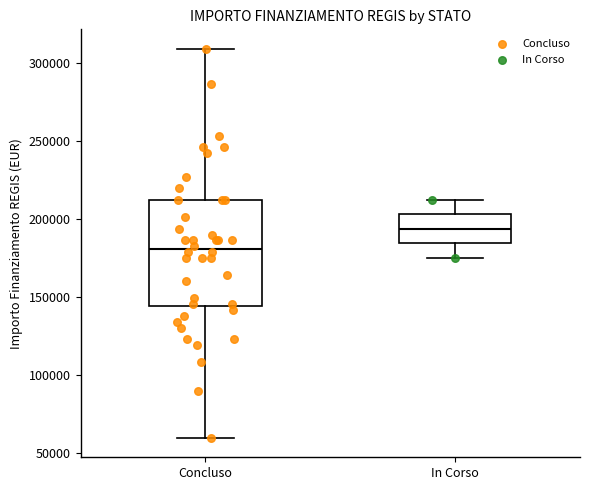

Reading left to right, transcribe this box plot: for each box, give where its median line is, the range the box spans, and where its two whiskers end, as read against the y-axis. The values are not printed on the chart, so give them approximately, as read against the axis.

Concluso: median 180000, box 145000 to 210000, whiskers 60000 to 310000
In Corso: median 195000, box 185000 to 205000, whiskers 175000 to 210000